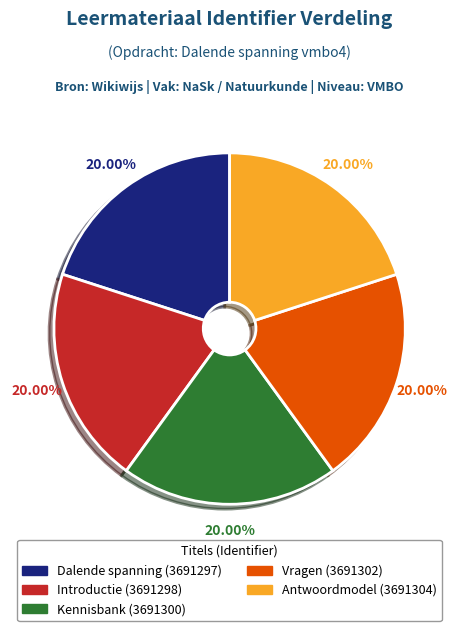

The Antwoordmodel slice represents 20% of the pie. True or false?

True